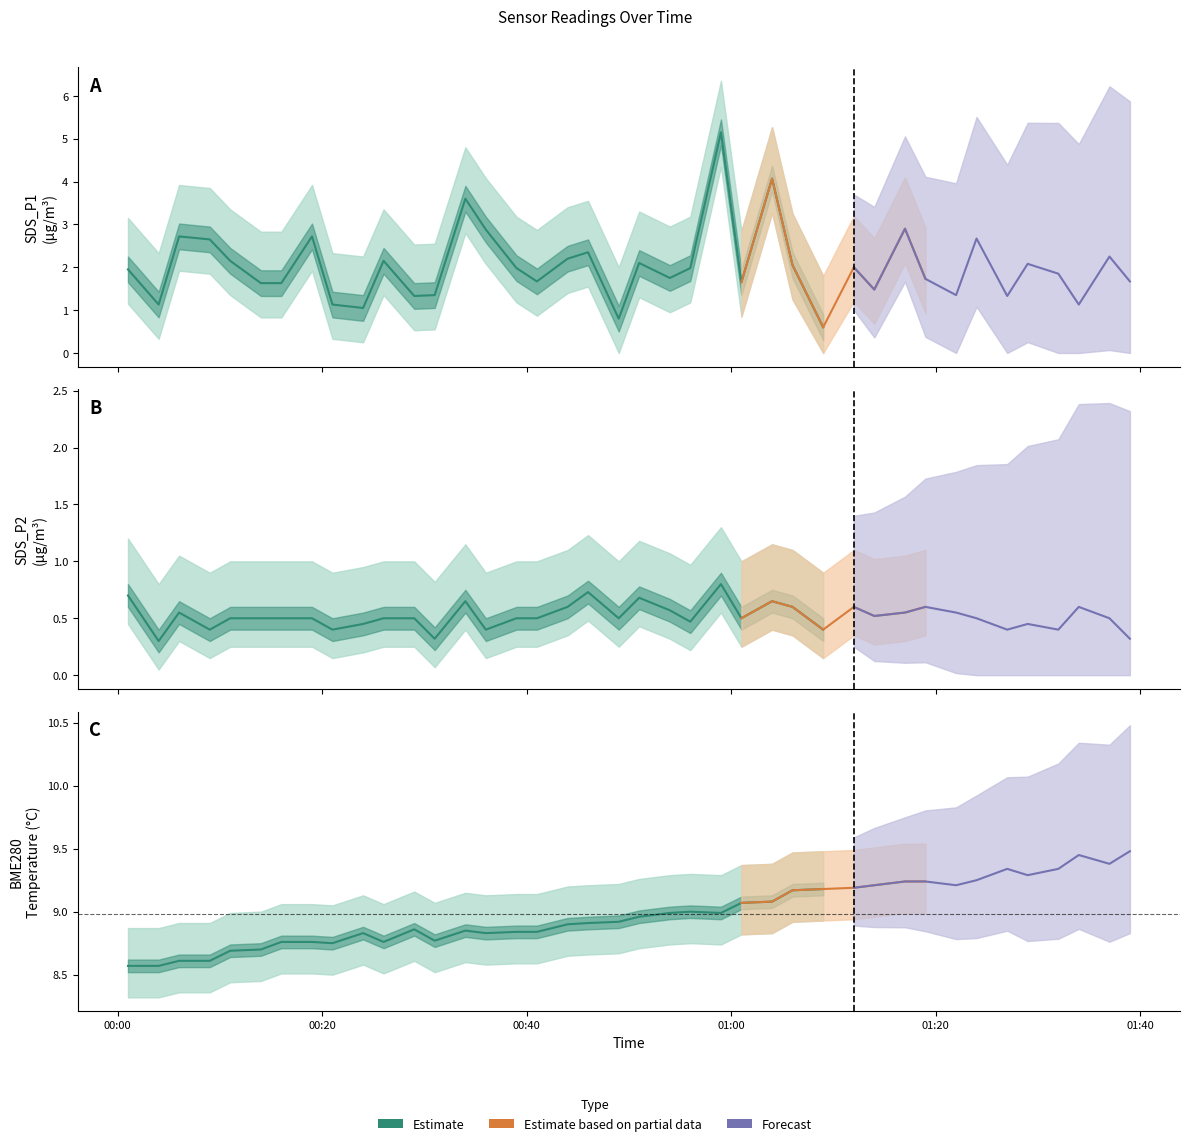

What is the greatest value displayed?

9.5